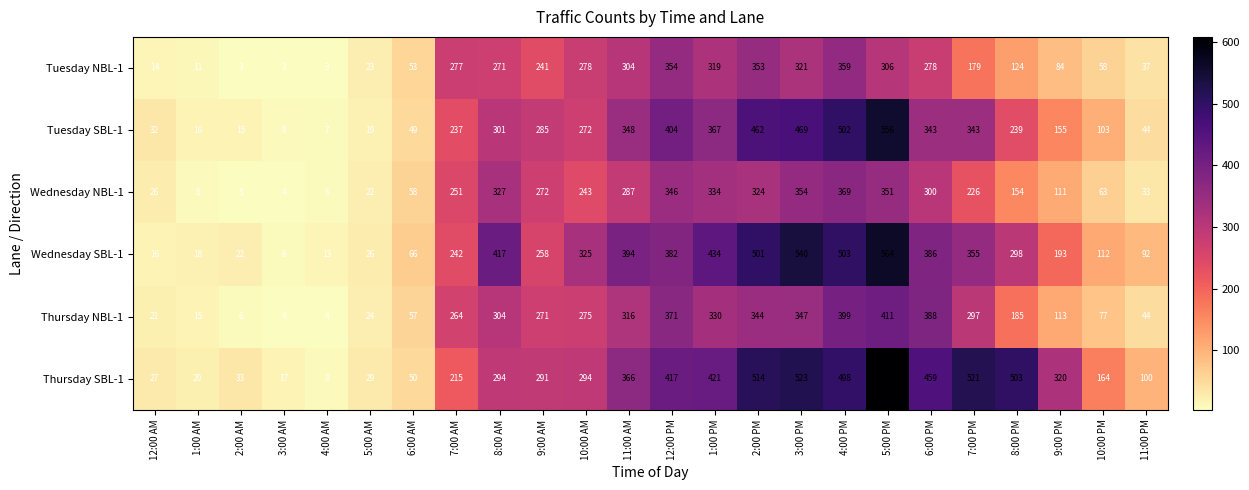

What is the minimum value shown in the chart?

3